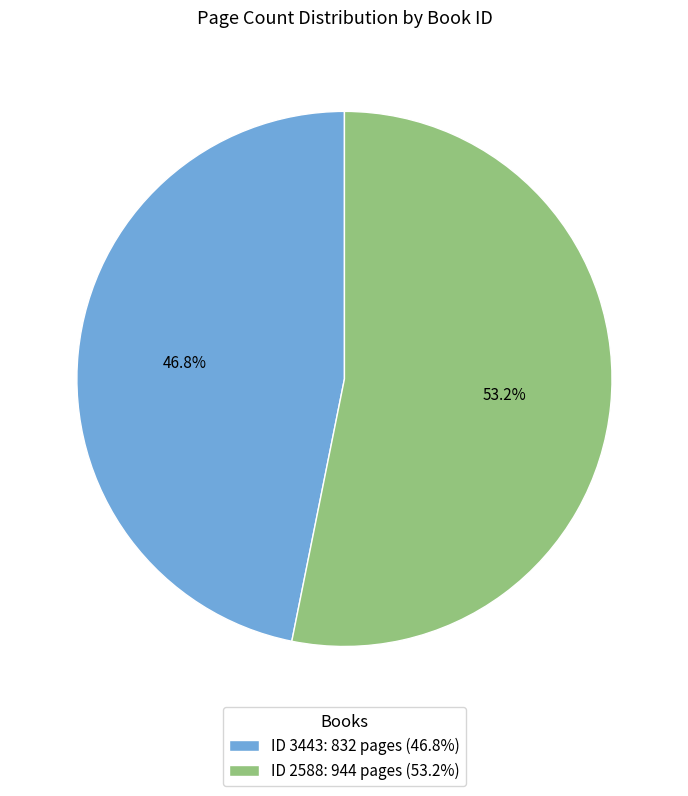

Rank the categories by value from lowest to highest.

ID 3443: 832 pages (46.8%), ID 2588: 944 pages (53.2%)